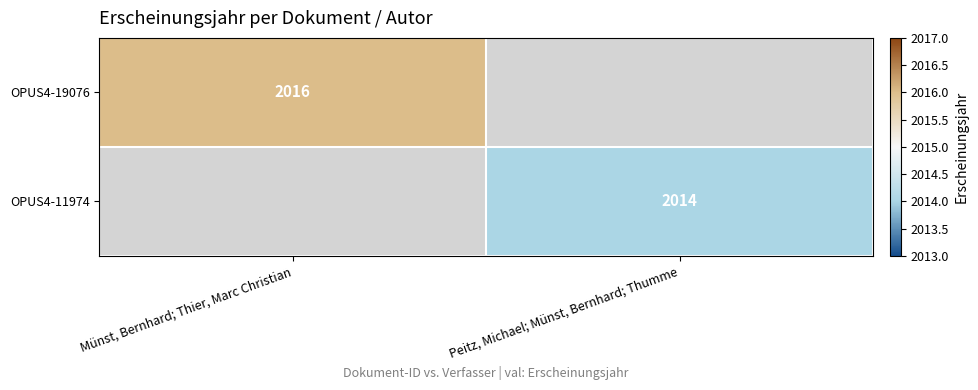

At which category does the chart reach its peak across all series?

Münst, Bernhard; Thier, Marc Christian